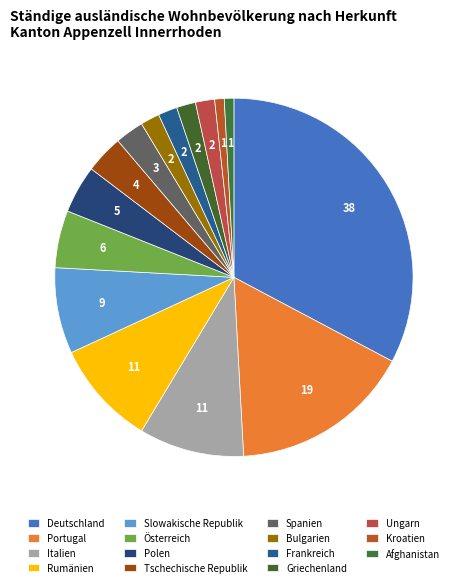

To the nearest percent, what percentage of the pie is Griechenland?

2%